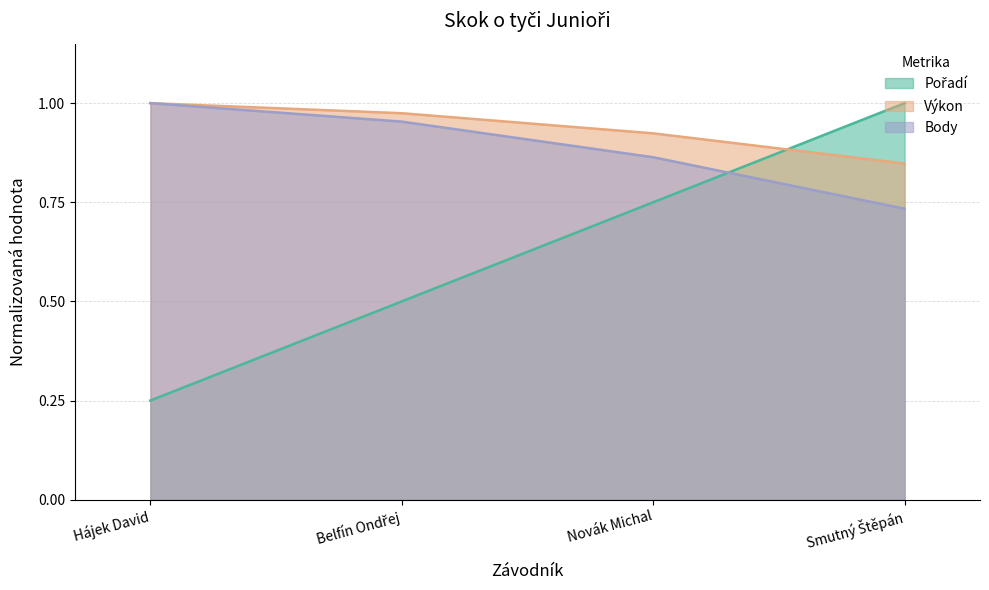

Reading left to right, transcribe all the data shown in this chart.

Pořadí: 0.2	0.5	0.8	1.0
Výkon: 1.0	1.0	0.9	0.8
Body: 1.0	1.0	0.9	0.7